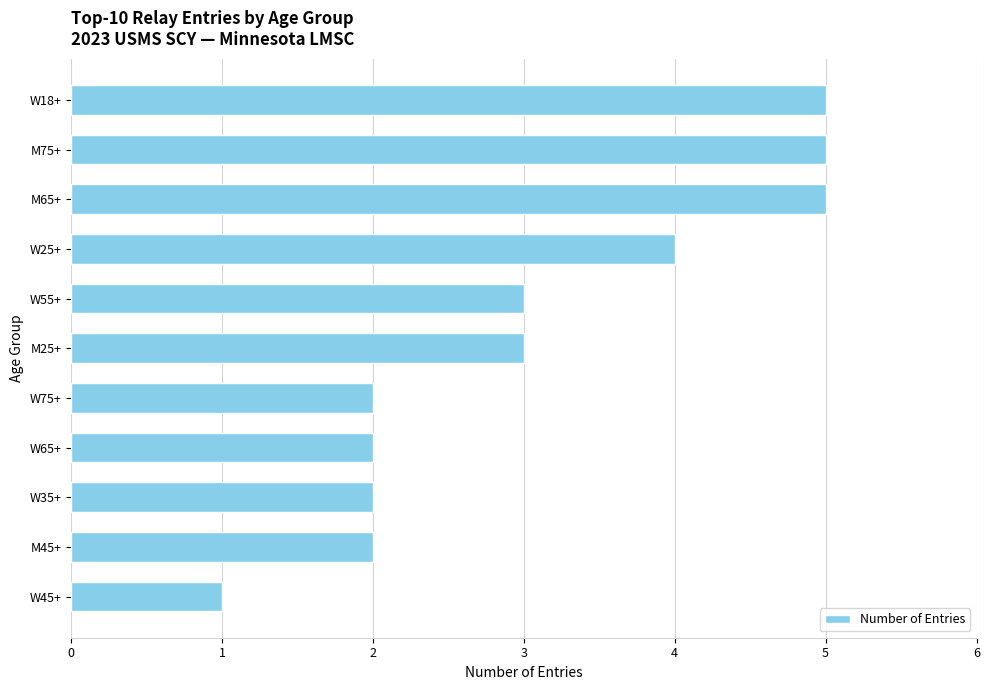

What is the average value?

3